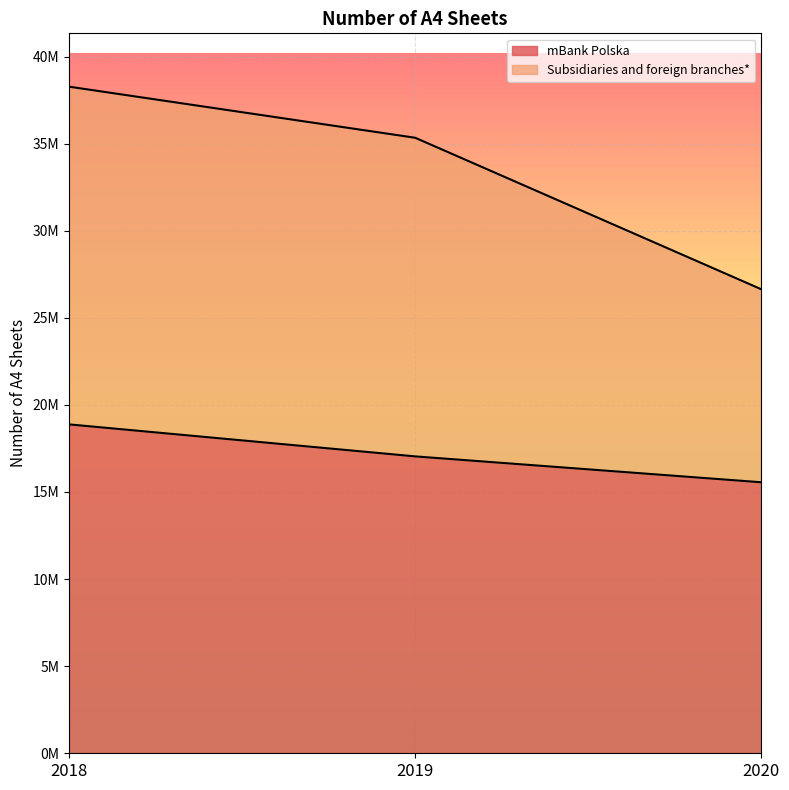

At which category is the sum across all series the highest?

2018